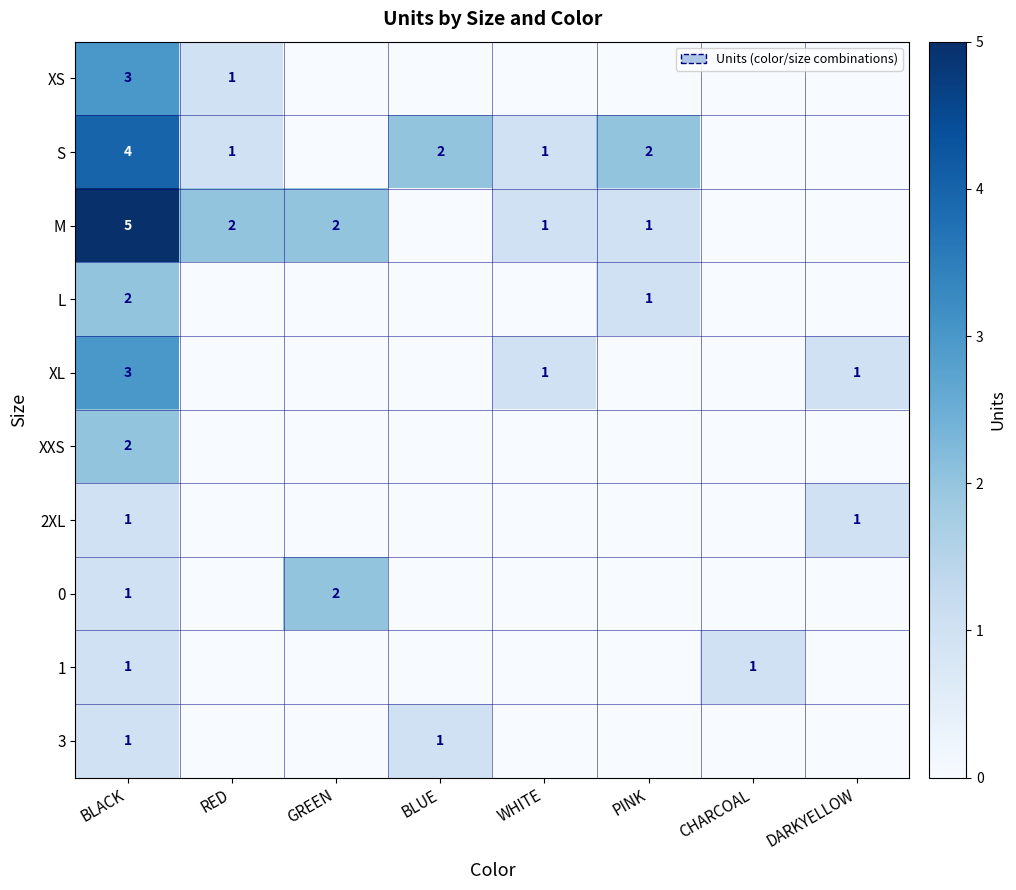

At which category is the sum across all series the highest?

BLACK